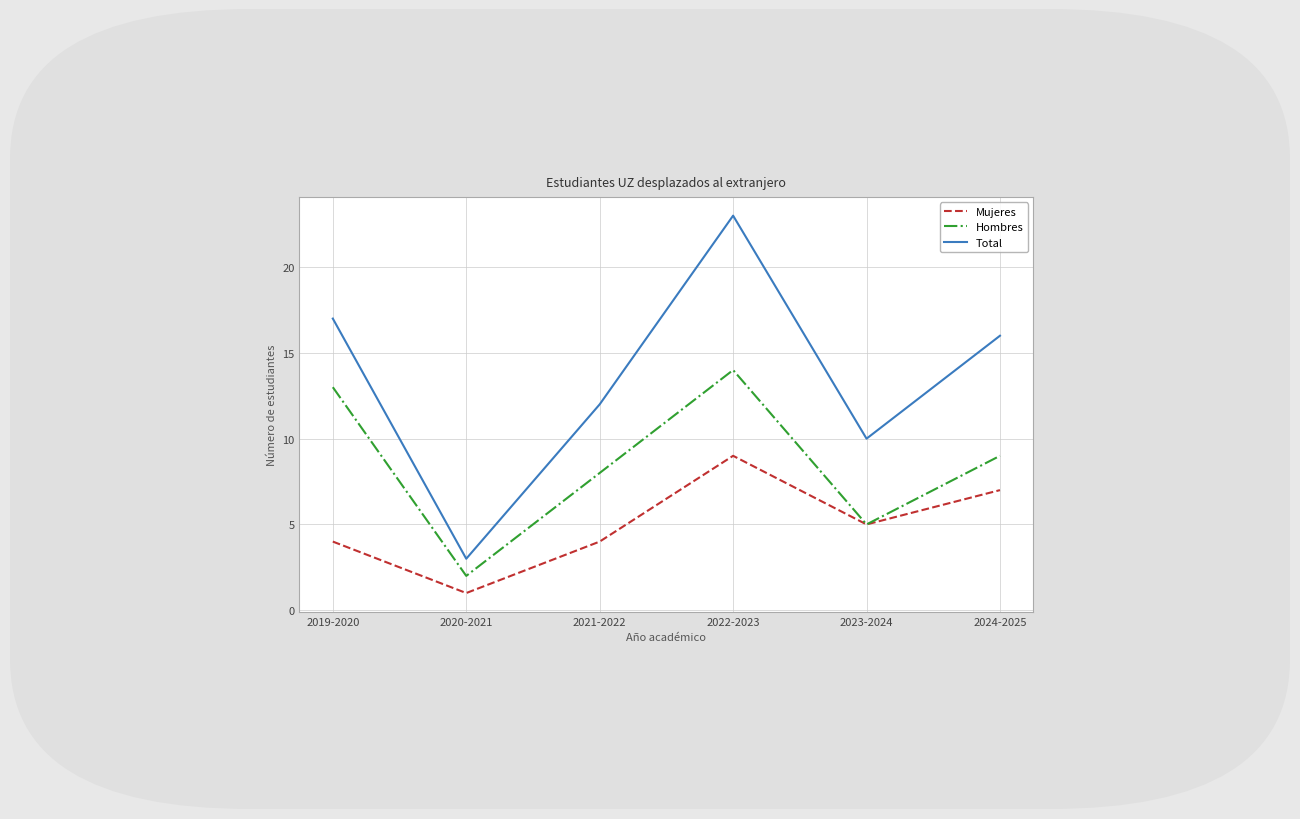

How many interior local peaks does the Hombres series have?

1